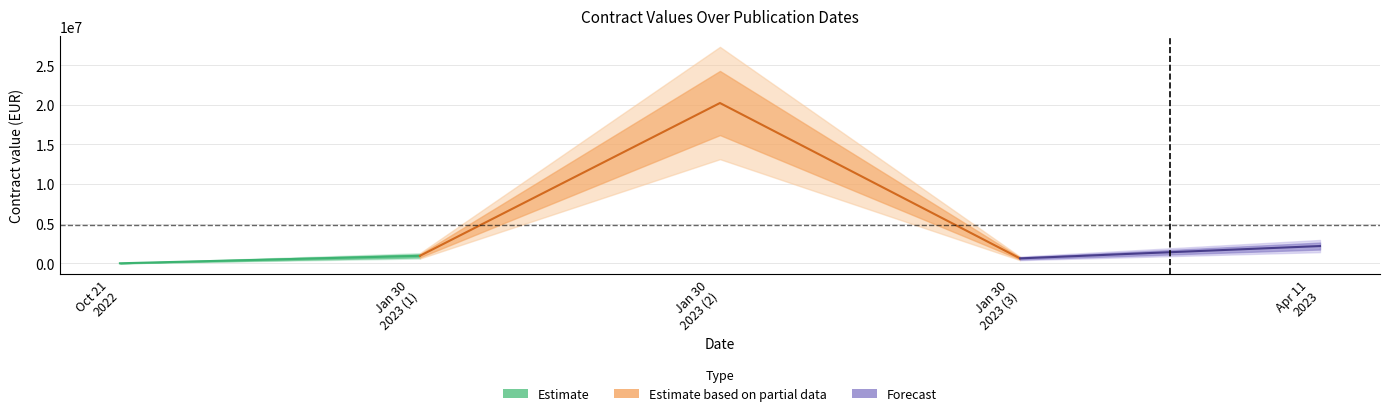

Which has a higher value, 2022-10-21 or 2023-01-30?

2023-01-30